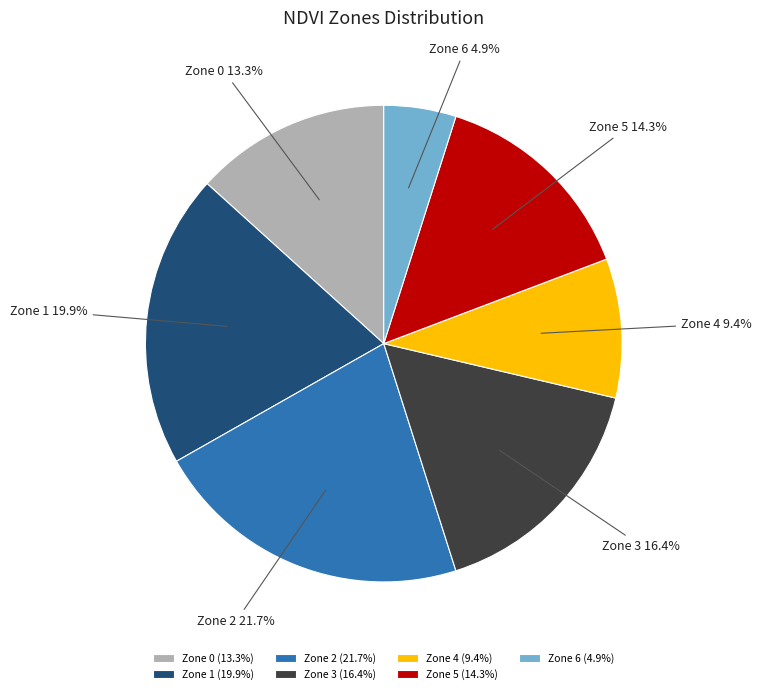

Which slice is the largest?

Zone 2